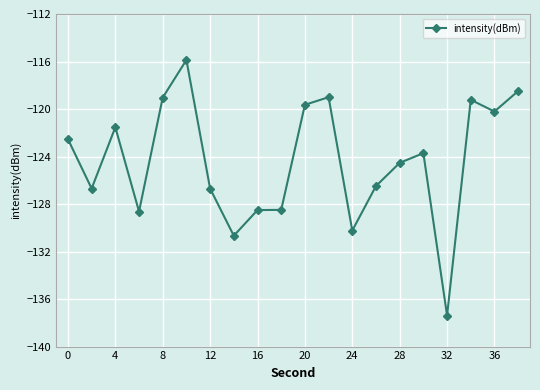

True or false: the data has more than 1 interior local peaks.

True